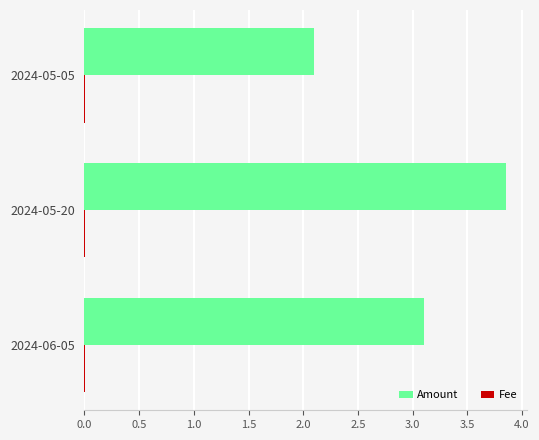

At which category is the sum across all series the highest?

2024-05-20